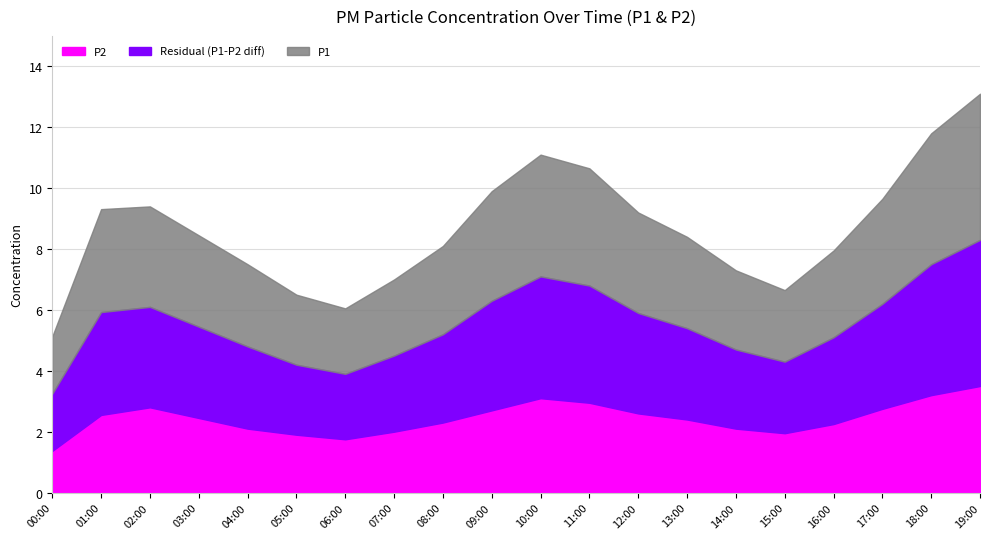

Is it true that P2 equals 3.5 at 19:00?

True